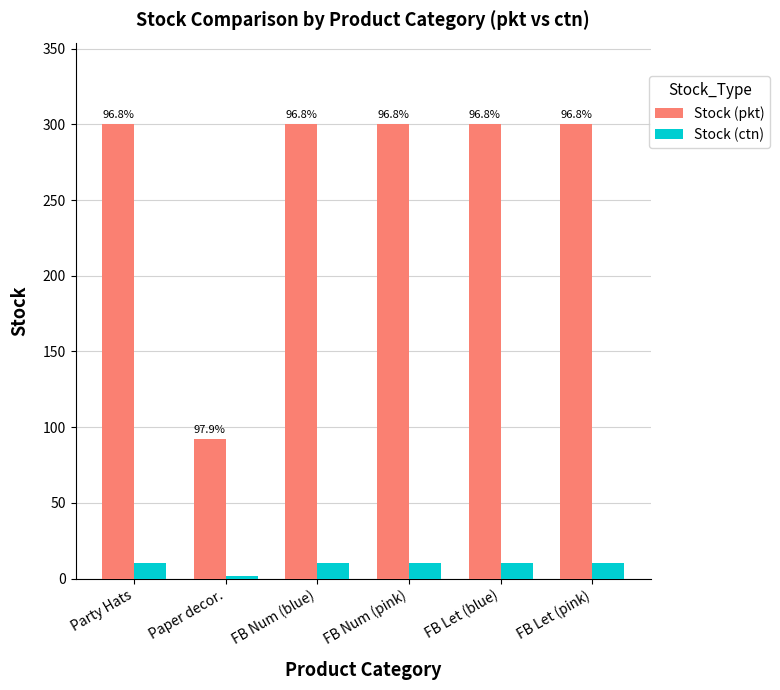

Rank the series by their maximum value, from highest to lowest.

Stock (pkt), Stock (ctn)